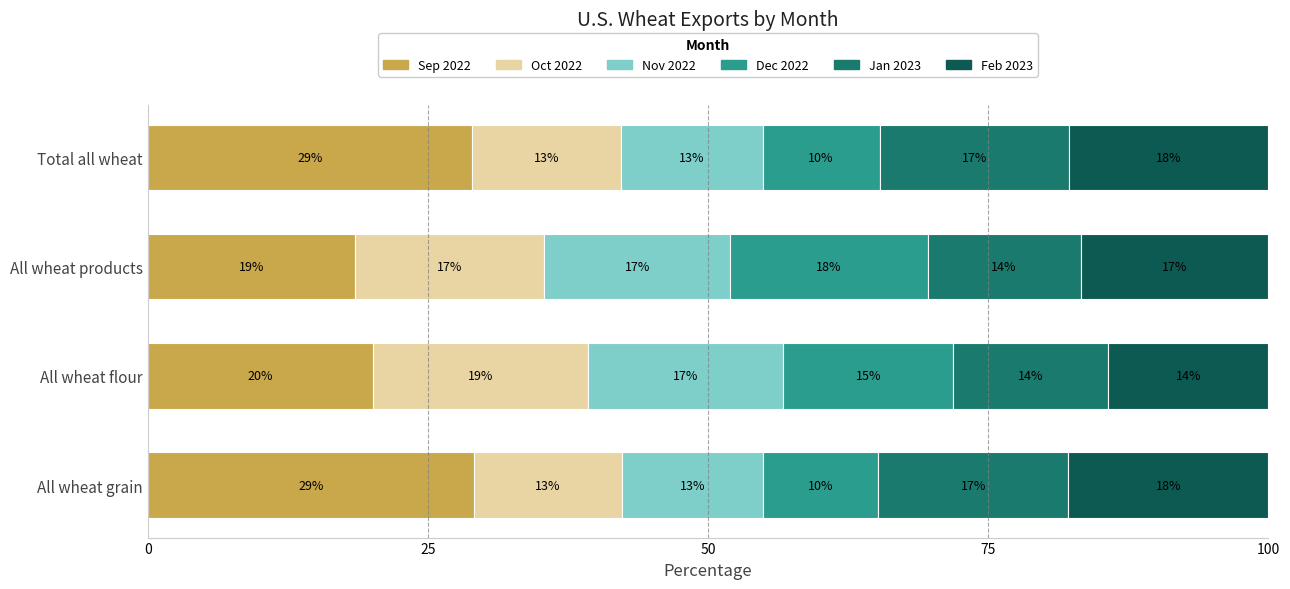

What is the value of the Sep 2022 bar at the 3rd from the left?

18.5